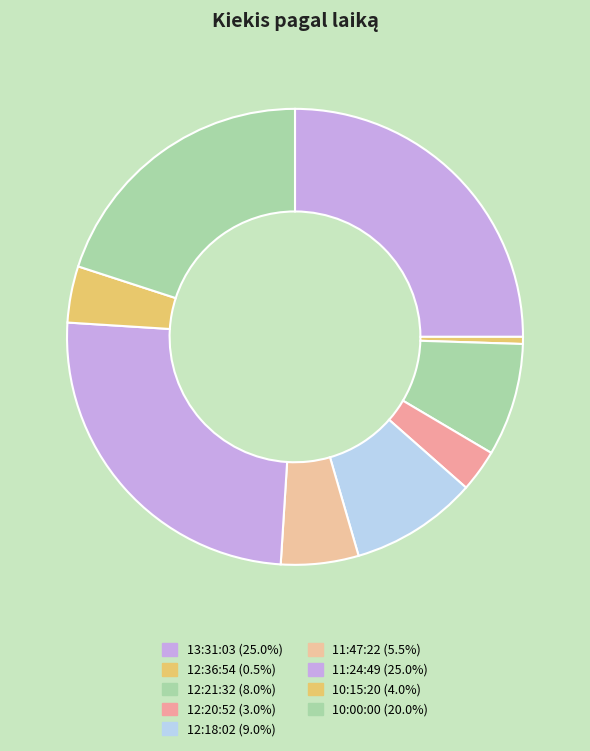

Count the number of slices in the pie.

9